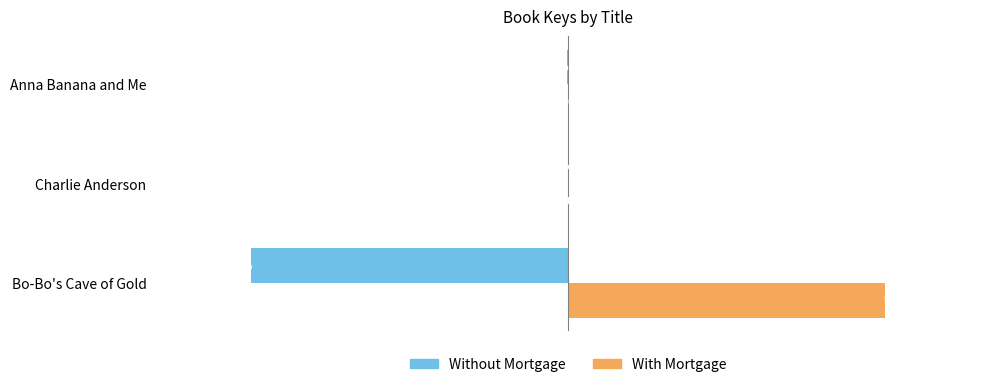

Which series has the largest total across all categories?

With Mortgage